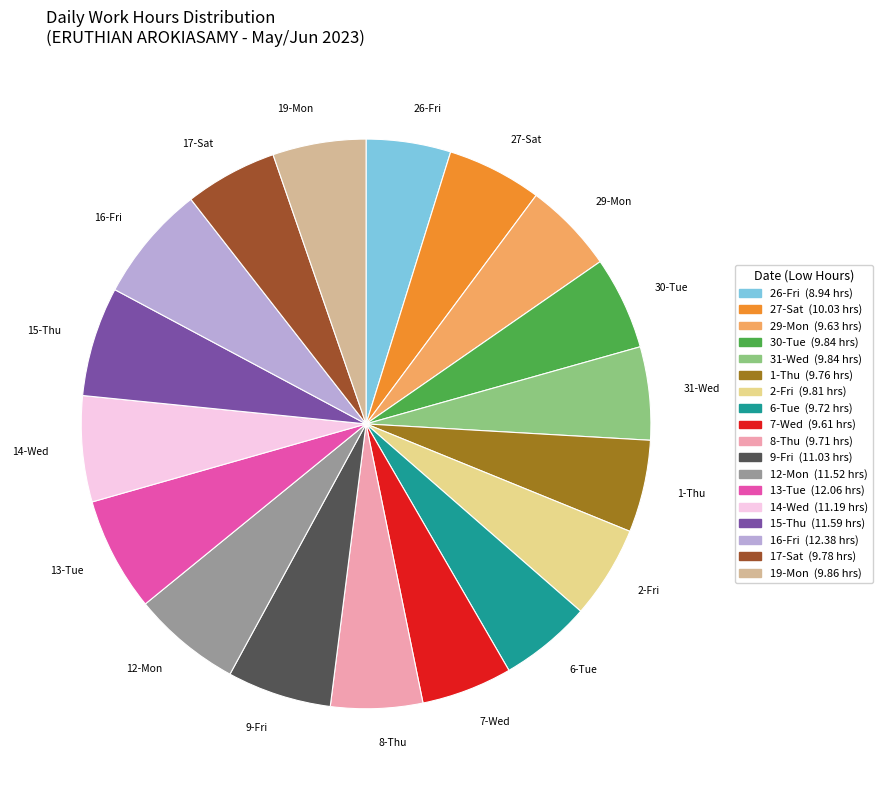

How many slices are in this pie chart?

18